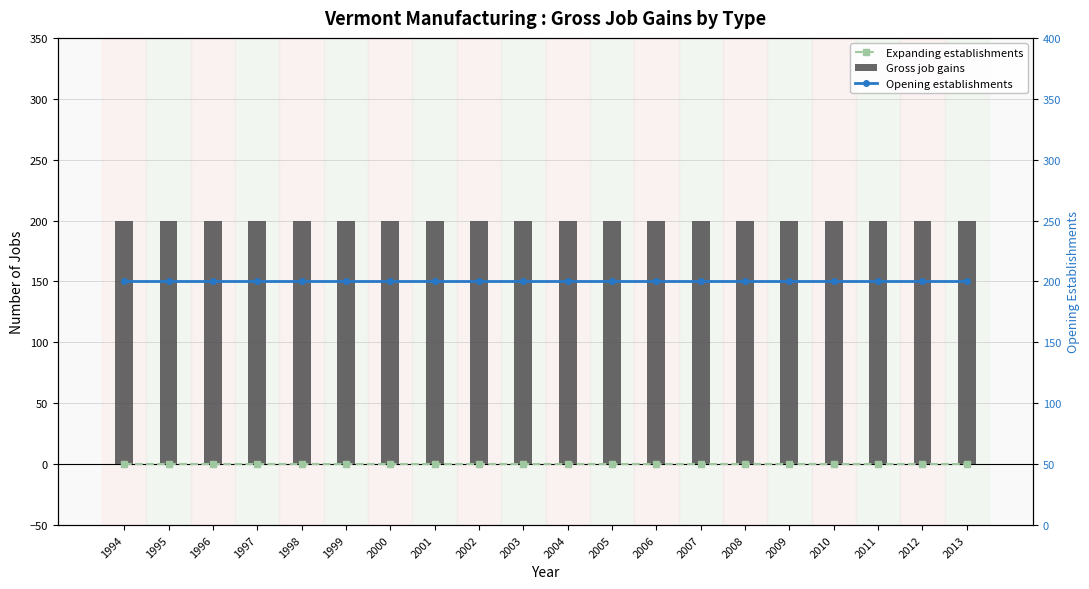

At which label is Expanding establishments closest to 0?

1994